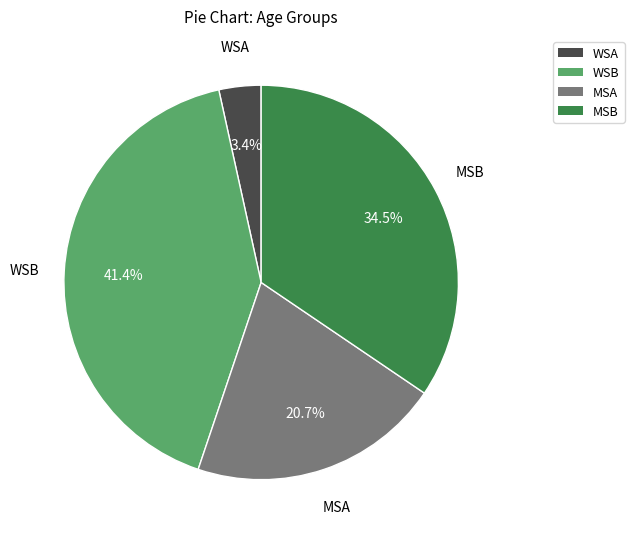

Count the number of slices in the pie.

4